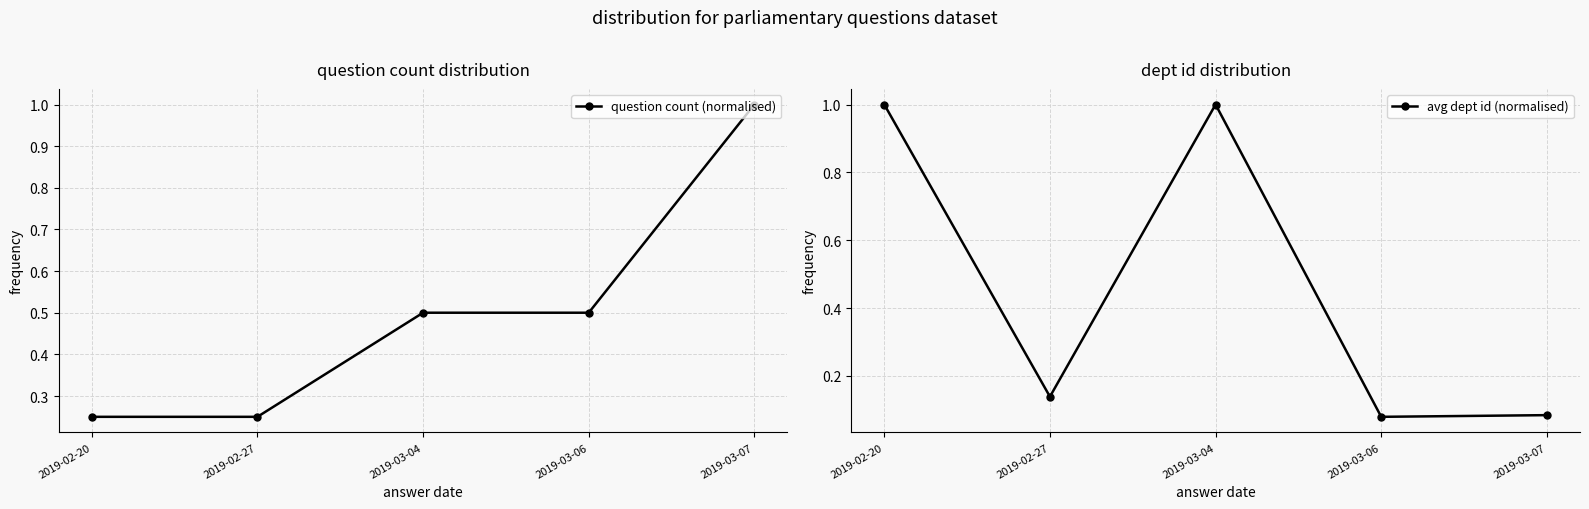

At which category does avg dept id (normalised) reach its first local peak?

2019-03-04